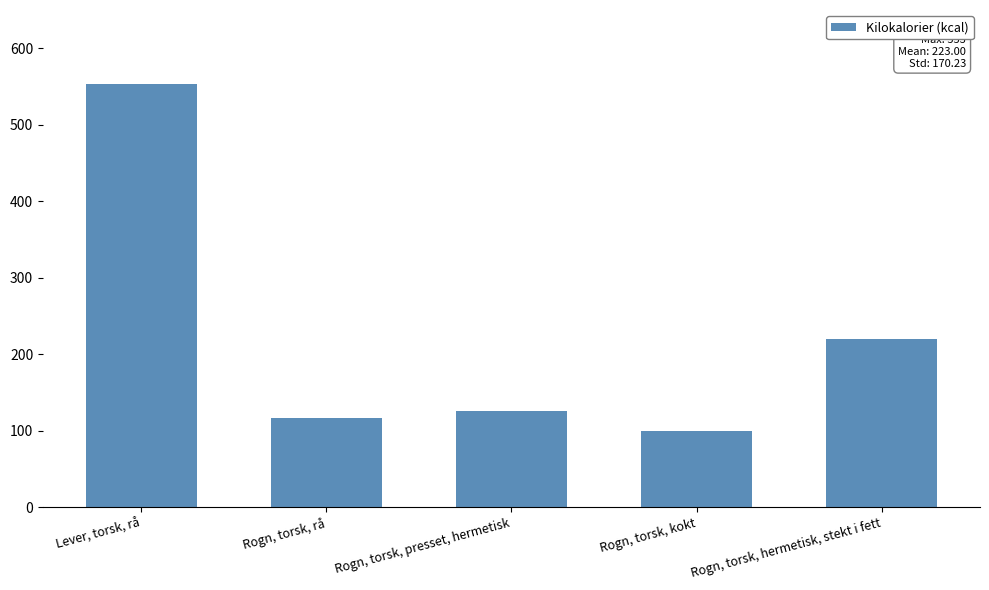

Reading left to right, extract all data points from this chart.

553	116	126	100	220